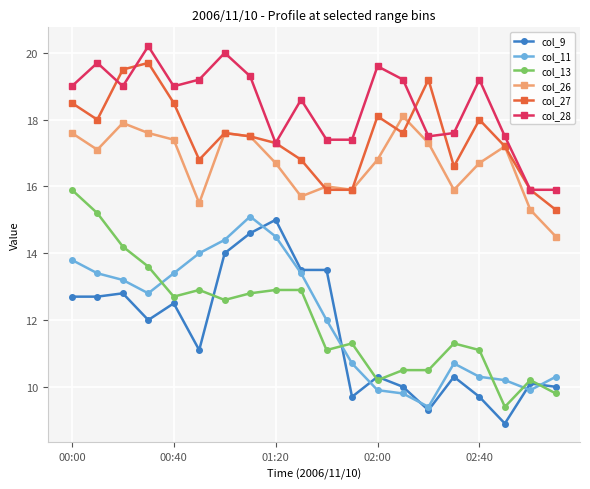

How many times do col_11 and col_9 cross each other?

6